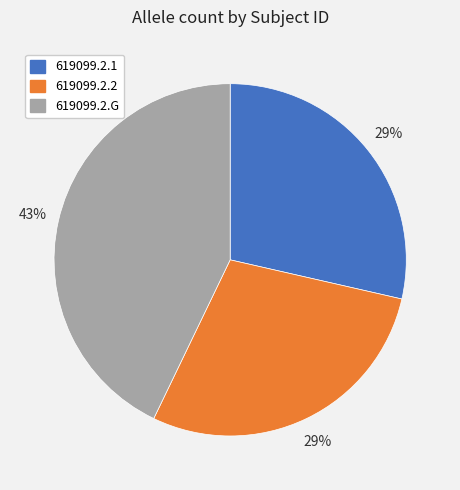

To the nearest percent, what portion does 619099.2.G represent?

43%